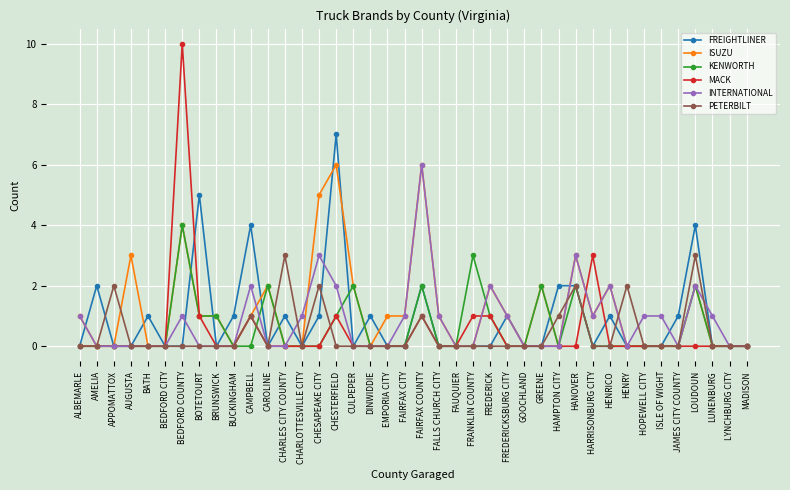

Reading right to left, extract all data points from this chart.

FREIGHTLINER: MADISON=0	LYNCHBURG CITY=0	LUNENBURG=0	LOUDOUN=4	JAMES CITY COUNTY=1	ISLE OF WIGHT=0	HOPEWELL CITY=0	HENRY=0	HENRICO=1	HARRISONBURG CITY=0	HANOVER=2	HAMPTON CITY=2	GREENE=0	GOOCHLAND=0	FREDERICKSBURG CITY=1	FREDERICK=0	FRANKLIN COUNTY=0	FAUQUIER=0	FALLS CHURCH CITY=0	FAIRFAX COUNTY=2	FAIRFAX CITY=0	EMPORIA CITY=0	DINWIDDIE=1	CULPEPER=0	CHESTERFIELD=7	CHESAPEAKE CITY=1	CHARLOTTESVILLE CITY=0	CHARLES CITY COUNTY=1	CAROLINE=0	CAMPBELL=4	BUCKINGHAM=1	BRUNSWICK=0	BOTETOURT=5	BEDFORD COUNTY=0	BEDFORD CITY=0	BATH=1	AUGUSTA=0	APPOMATTOX=0	AMELIA=2	ALBEMARLE=0
ISUZU: MADISON=0	LYNCHBURG CITY=0	LUNENBURG=0	LOUDOUN=2	JAMES CITY COUNTY=0	ISLE OF WIGHT=0	HOPEWELL CITY=0	HENRY=0	HENRICO=2	HARRISONBURG CITY=1	HANOVER=3	HAMPTON CITY=0	GREENE=2	GOOCHLAND=0	FREDERICKSBURG CITY=1	FREDERICK=2	FRANKLIN COUNTY=0	FAUQUIER=0	FALLS CHURCH CITY=1	FAIRFAX COUNTY=6	FAIRFAX CITY=1	EMPORIA CITY=1	DINWIDDIE=0	CULPEPER=2	CHESTERFIELD=6	CHESAPEAKE CITY=5	CHARLOTTESVILLE CITY=0	CHARLES CITY COUNTY=0	CAROLINE=2	CAMPBELL=1	BUCKINGHAM=0	BRUNSWICK=1	BOTETOURT=1	BEDFORD COUNTY=4	BEDFORD CITY=0	BATH=0	AUGUSTA=3	APPOMATTOX=0	AMELIA=0	ALBEMARLE=1
KENWORTH: MADISON=0	LYNCHBURG CITY=0	LUNENBURG=0	LOUDOUN=2	JAMES CITY COUNTY=0	ISLE OF WIGHT=0	HOPEWELL CITY=0	HENRY=0	HENRICO=0	HARRISONBURG CITY=0	HANOVER=2	HAMPTON CITY=0	GREENE=2	GOOCHLAND=0	FREDERICKSBURG CITY=0	FREDERICK=1	FRANKLIN COUNTY=3	FAUQUIER=0	FALLS CHURCH CITY=0	FAIRFAX COUNTY=2	FAIRFAX CITY=0	EMPORIA CITY=0	DINWIDDIE=0	CULPEPER=2	CHESTERFIELD=1	CHESAPEAKE CITY=0	CHARLOTTESVILLE CITY=0	CHARLES CITY COUNTY=0	CAROLINE=2	CAMPBELL=0	BUCKINGHAM=0	BRUNSWICK=1	BOTETOURT=1	BEDFORD COUNTY=4	BEDFORD CITY=0	BATH=0	AUGUSTA=0	APPOMATTOX=0	AMELIA=0	ALBEMARLE=0
MACK: MADISON=0	LYNCHBURG CITY=0	LUNENBURG=0	LOUDOUN=0	JAMES CITY COUNTY=0	ISLE OF WIGHT=0	HOPEWELL CITY=0	HENRY=0	HENRICO=0	HARRISONBURG CITY=3	HANOVER=0	HAMPTON CITY=0	GREENE=0	GOOCHLAND=0	FREDERICKSBURG CITY=0	FREDERICK=1	FRANKLIN COUNTY=1	FAUQUIER=0	FALLS CHURCH CITY=0	FAIRFAX COUNTY=1	FAIRFAX CITY=0	EMPORIA CITY=0	DINWIDDIE=0	CULPEPER=0	CHESTERFIELD=1	CHESAPEAKE CITY=0	CHARLOTTESVILLE CITY=0	CHARLES CITY COUNTY=0	CAROLINE=0	CAMPBELL=1	BUCKINGHAM=0	BRUNSWICK=0	BOTETOURT=1	BEDFORD COUNTY=10	BEDFORD CITY=0	BATH=0	AUGUSTA=0	APPOMATTOX=0	AMELIA=0	ALBEMARLE=0
INTERNATIONAL: MADISON=0	LYNCHBURG CITY=0	LUNENBURG=1	LOUDOUN=2	JAMES CITY COUNTY=0	ISLE OF WIGHT=1	HOPEWELL CITY=1	HENRY=0	HENRICO=2	HARRISONBURG CITY=1	HANOVER=3	HAMPTON CITY=0	GREENE=0	GOOCHLAND=0	FREDERICKSBURG CITY=1	FREDERICK=2	FRANKLIN COUNTY=0	FAUQUIER=0	FALLS CHURCH CITY=1	FAIRFAX COUNTY=6	FAIRFAX CITY=1	EMPORIA CITY=0	DINWIDDIE=0	CULPEPER=0	CHESTERFIELD=2	CHESAPEAKE CITY=3	CHARLOTTESVILLE CITY=1	CHARLES CITY COUNTY=0	CAROLINE=0	CAMPBELL=2	BUCKINGHAM=0	BRUNSWICK=0	BOTETOURT=0	BEDFORD COUNTY=1	BEDFORD CITY=0	BATH=0	AUGUSTA=0	APPOMATTOX=0	AMELIA=0	ALBEMARLE=1
PETERBILT: MADISON=0	LYNCHBURG CITY=0	LUNENBURG=0	LOUDOUN=3	JAMES CITY COUNTY=0	ISLE OF WIGHT=0	HOPEWELL CITY=0	HENRY=2	HENRICO=0	HARRISONBURG CITY=0	HANOVER=2	HAMPTON CITY=1	GREENE=0	GOOCHLAND=0	FREDERICKSBURG CITY=0	FREDERICK=0	FRANKLIN COUNTY=0	FAUQUIER=0	FALLS CHURCH CITY=0	FAIRFAX COUNTY=1	FAIRFAX CITY=0	EMPORIA CITY=0	DINWIDDIE=0	CULPEPER=0	CHESTERFIELD=0	CHESAPEAKE CITY=2	CHARLOTTESVILLE CITY=0	CHARLES CITY COUNTY=3	CAROLINE=0	CAMPBELL=1	BUCKINGHAM=0	BRUNSWICK=0	BOTETOURT=0	BEDFORD COUNTY=0	BEDFORD CITY=0	BATH=0	AUGUSTA=0	APPOMATTOX=2	AMELIA=0	ALBEMARLE=0